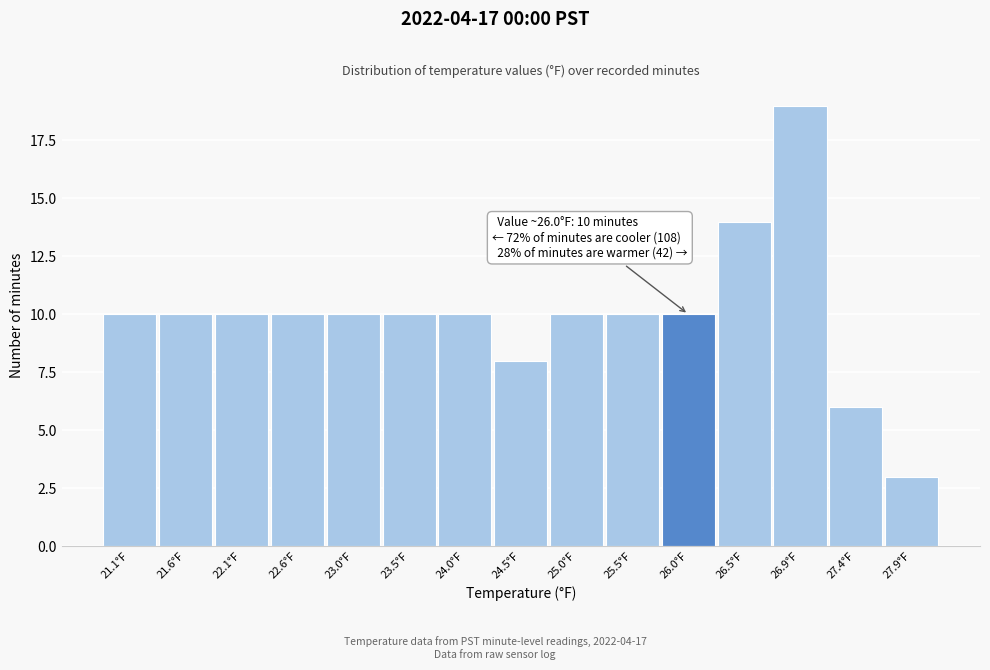

Reading left to right, what are all the values shown in this chart?

21.1°F=10	21.6°F=10	22.1°F=10	22.6°F=10	23.0°F=10	23.5°F=10	24.0°F=10	24.5°F=8	25.0°F=10	25.5°F=10	26.0°F=10	26.5°F=14	26.9°F=19	27.4°F=6	27.9°F=3